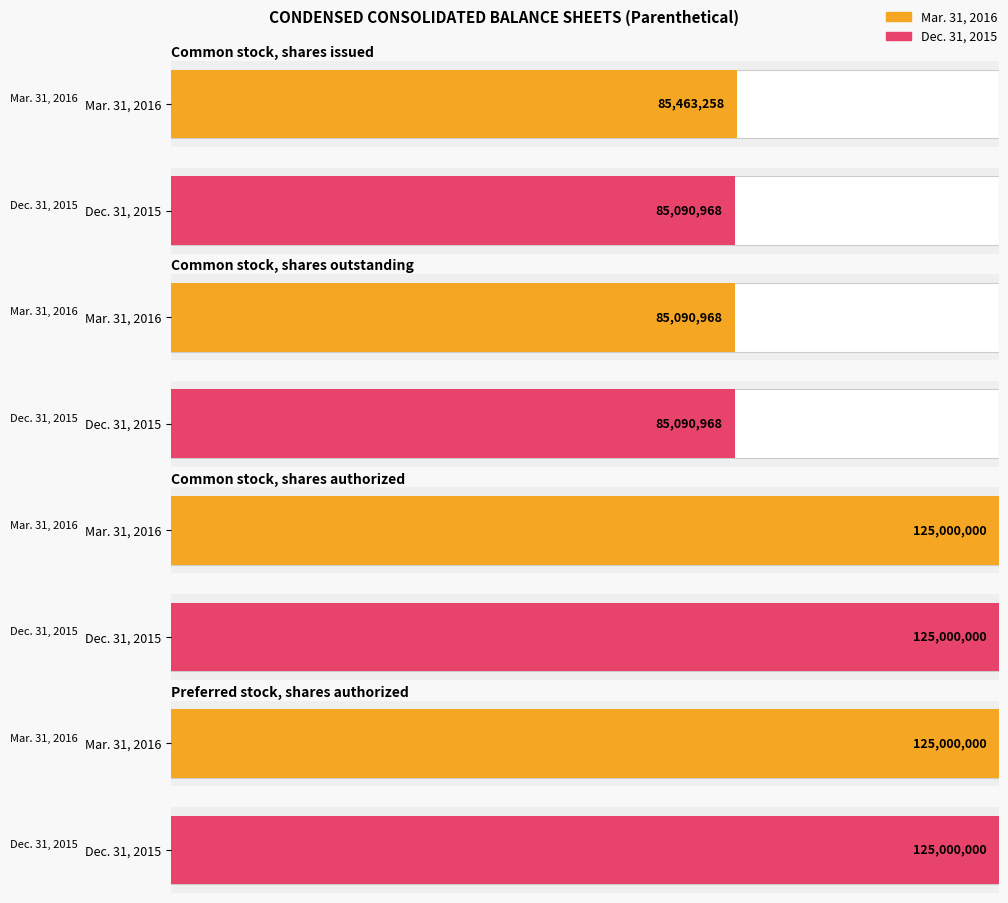

Rank the series at Common stock,
shares issued from lowest to highest value.

Dec. 31, 2015, Mar. 31, 2016